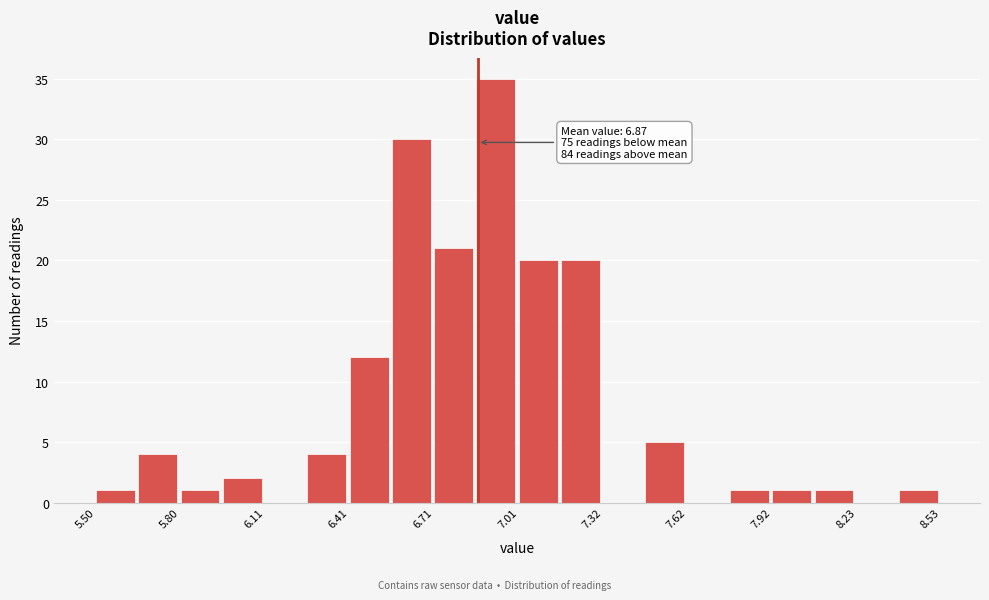

Around what value on the x-axis is the tallest bar? Give the approximate position of its centre, as read against the axis.

6.95